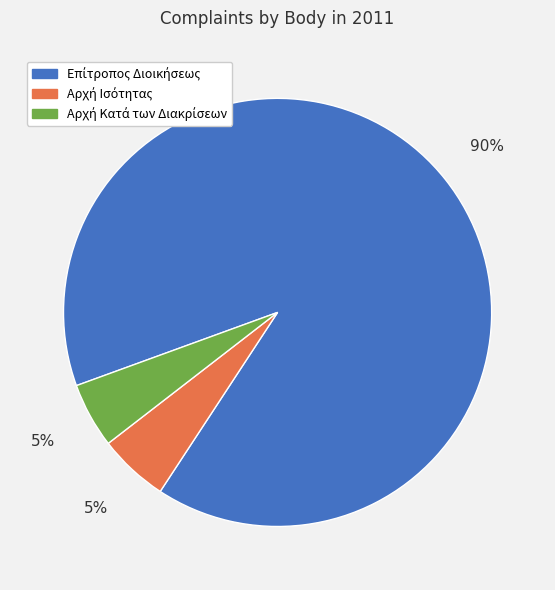

To the nearest percent, what is the difference between the largest and smallest slice percentages?

85%